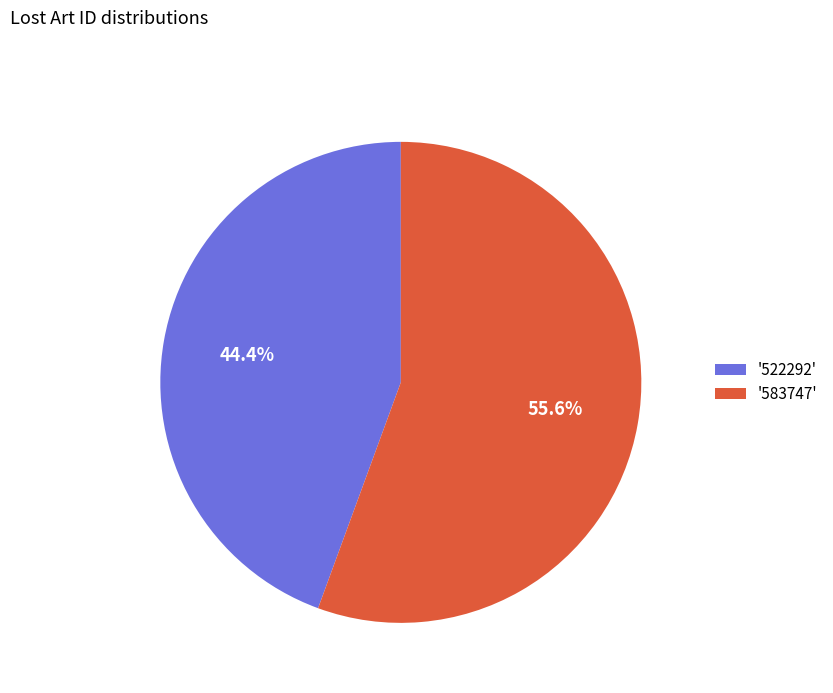

Is there any slice that represents more than half of the pie?

Yes